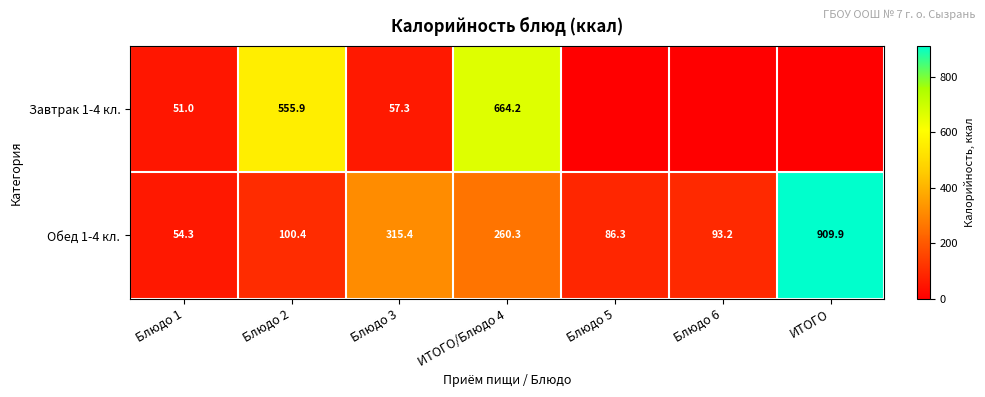

Which has a higher value, ИТОГО/Блюдо 4 or Блюдо 5?

ИТОГО/Блюдо 4